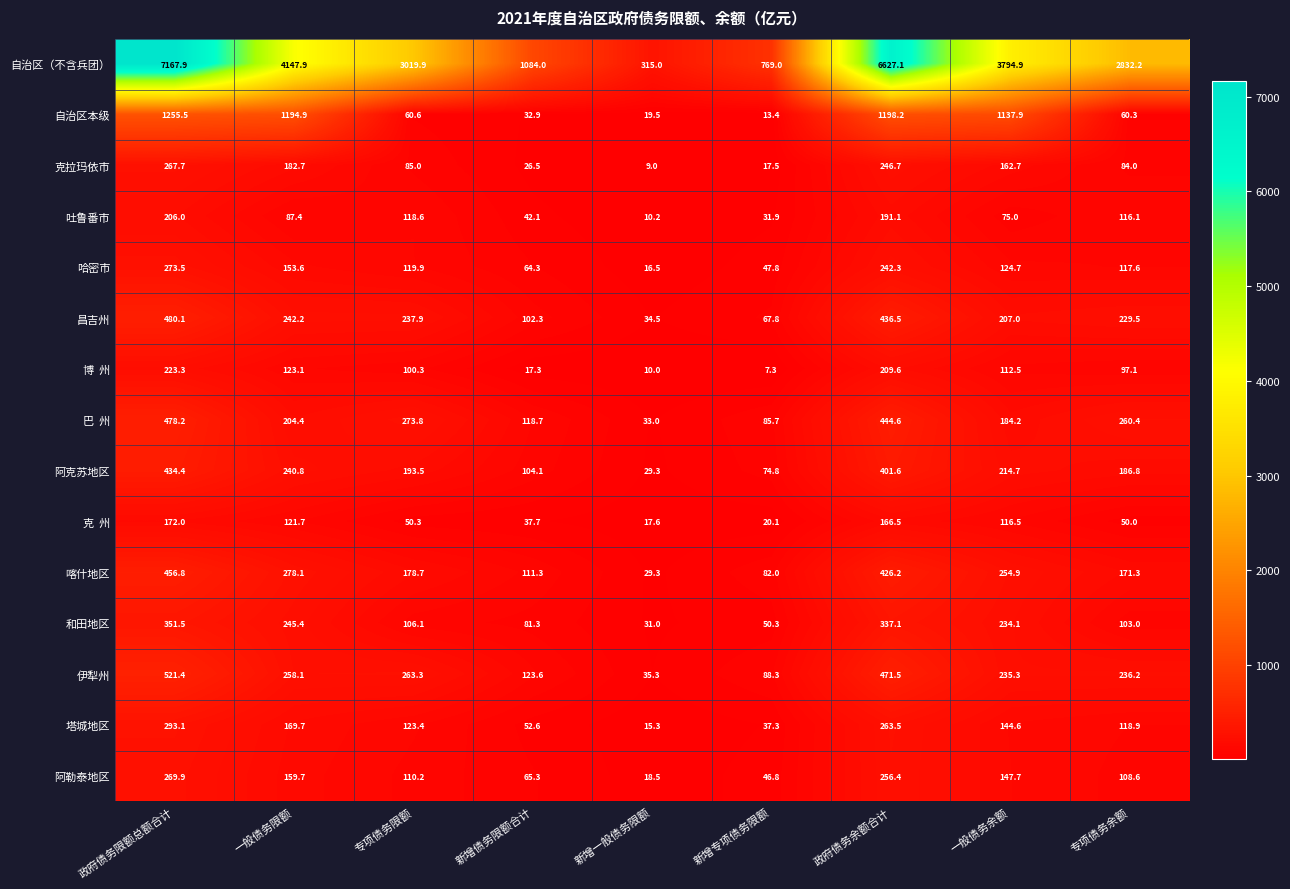

What is the maximum value shown in the chart?

7167.9